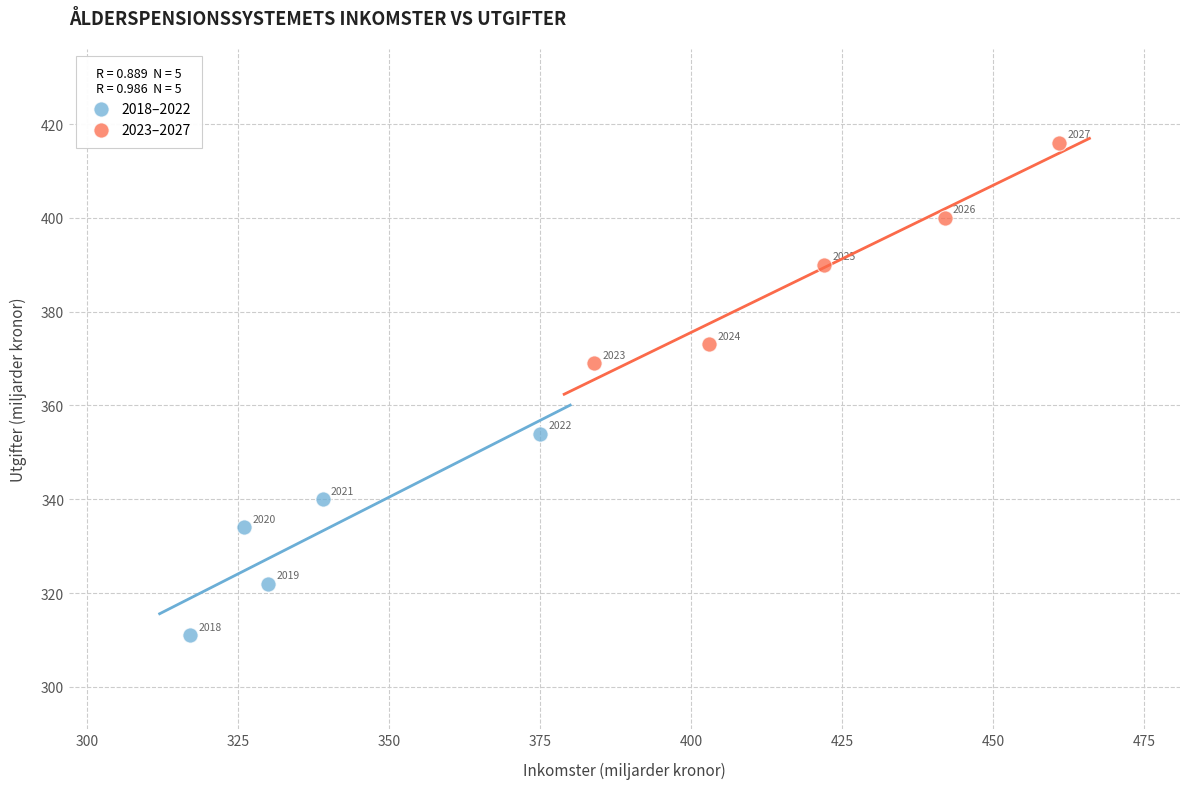

Which series contains the lowest Y value?

2018–2022